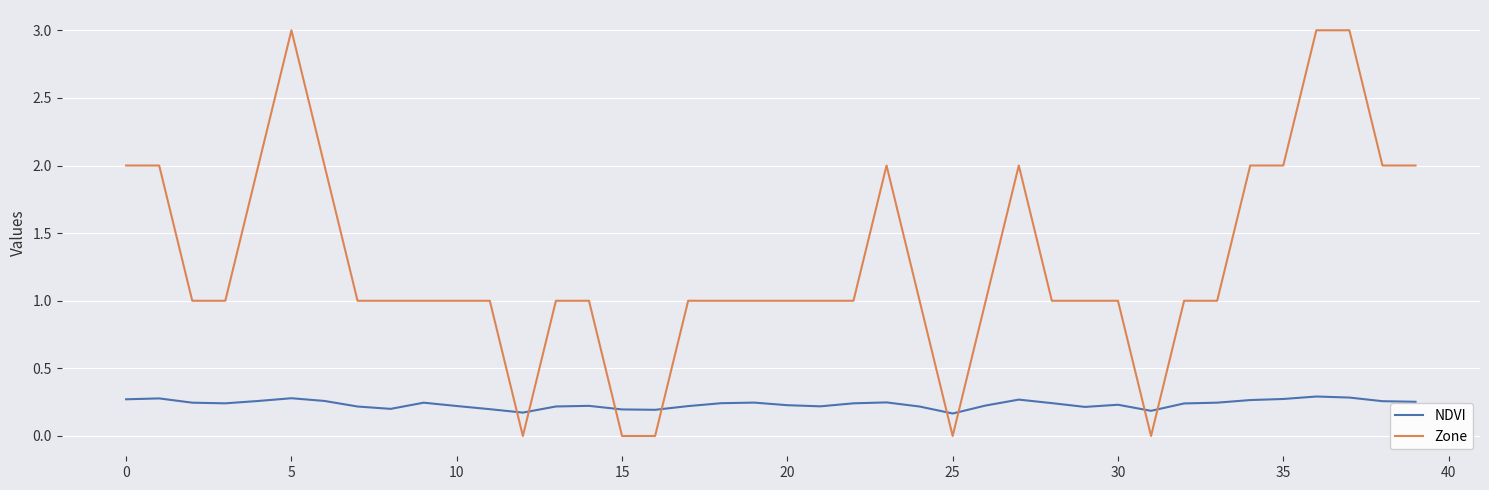

After their last crossing, which series has the higher values: NDVI or Zone?

Zone